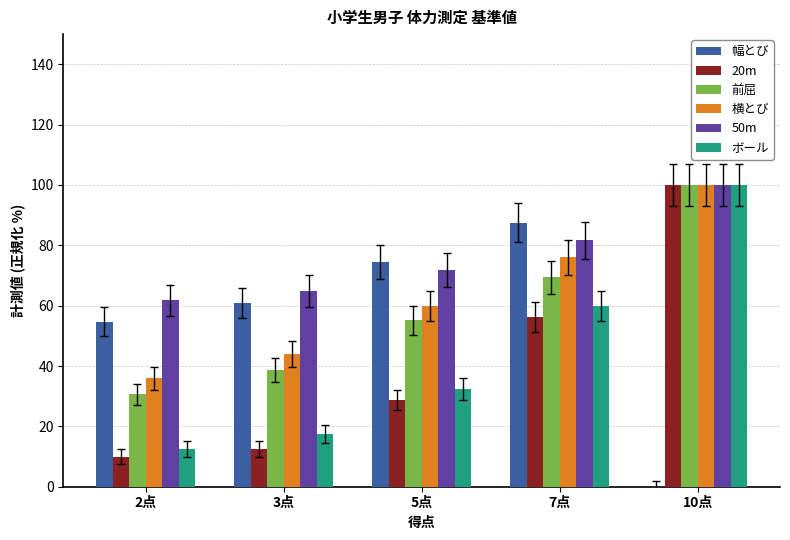

Between 3点 and 10点, which series saw the biggest shift?

20m